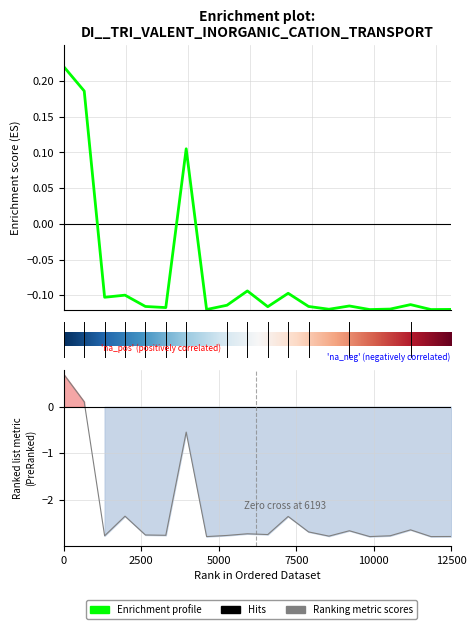

What is the value of the Enrichment profile point at the 14th from the left?

-0.1